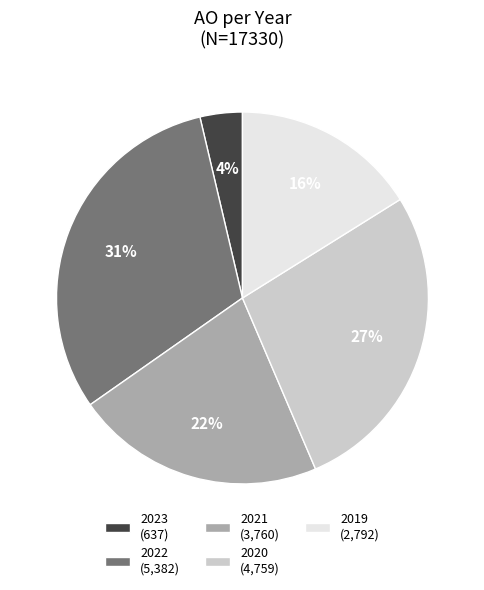

The 2019 (2,792) slice represents 27% of the pie. True or false?

False